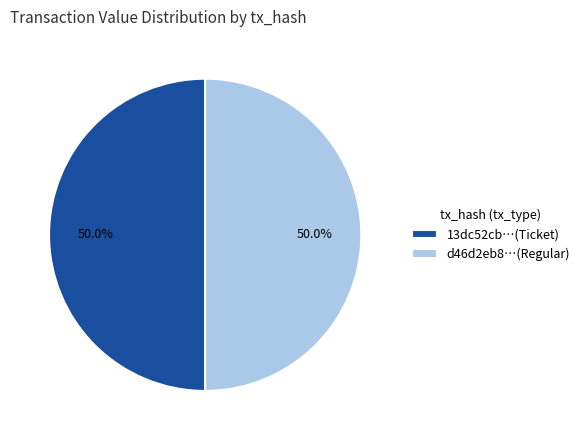

To the nearest percent, what is the difference between the largest and smallest slice percentages?

0%